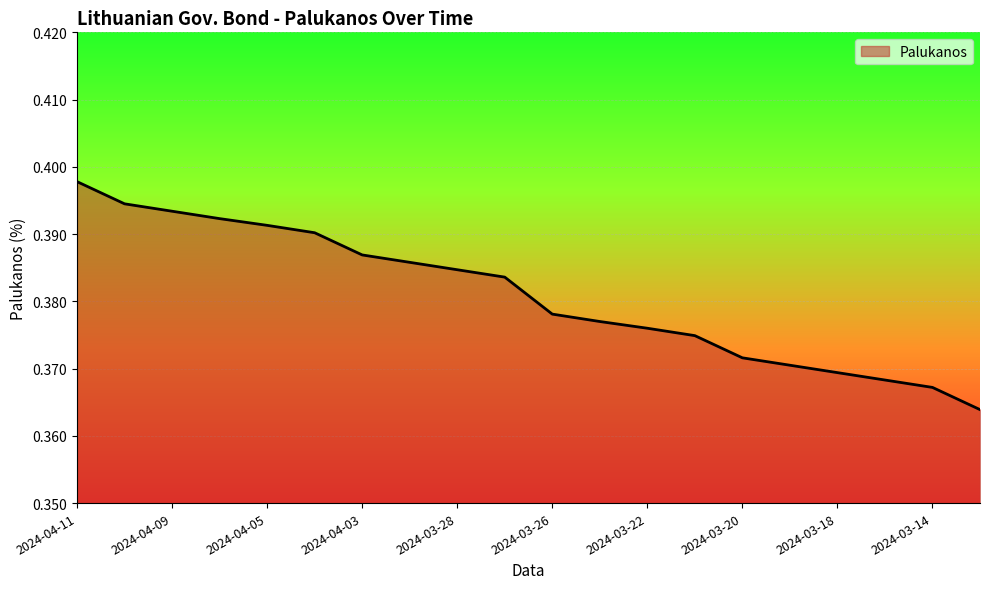

Does the chart have visible grid lines?

Yes